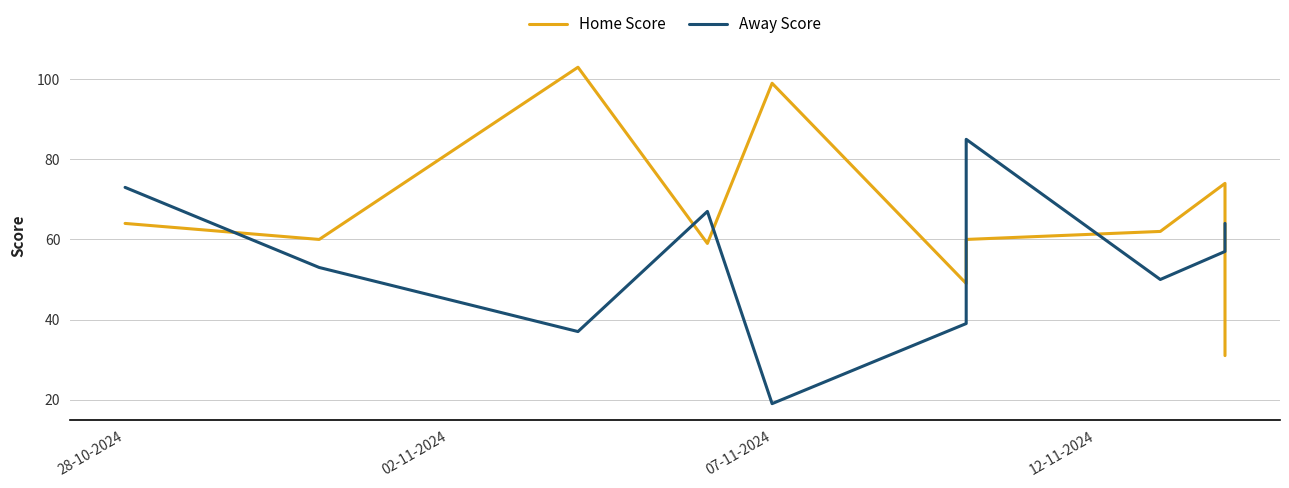

At 02-11-2024, list the series in order from smallest to largest.

Away Score, Home Score